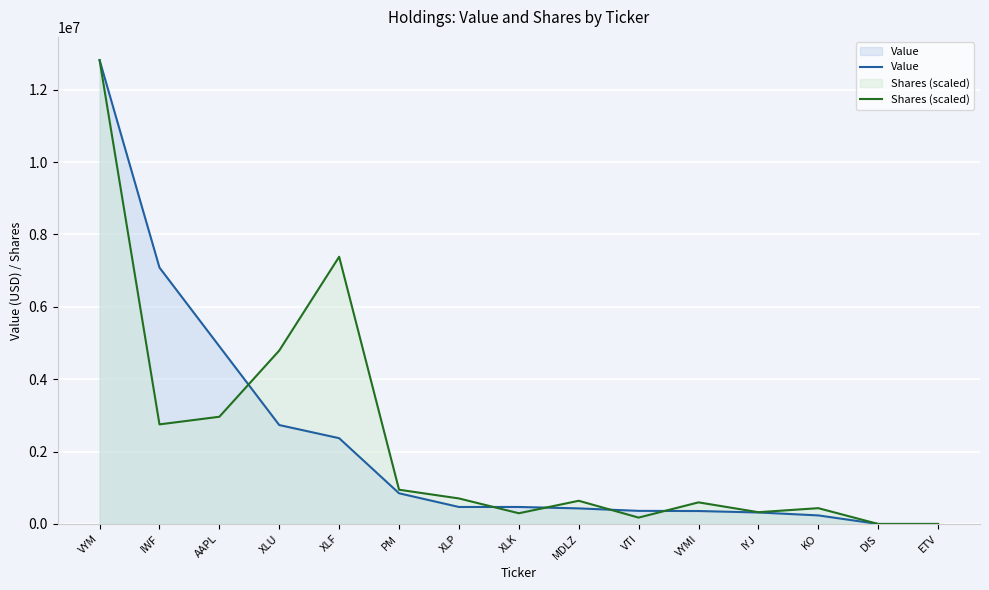

Reading left to right, list all the values displayed in this chart.

Value: VYM=12817951.0	IWF=7084624.0	AAPL=4908699.0	XLU=2733488.0	XLF=2370458.0	PM=847944.0	XLP=469696.0	XLK=469964.0	MDLZ=430434.0	VTI=362025.0	VYMI=357652.0	IYJ=317674.0	KO=236627.0	DIS=0.0	ETV=0.0
Shares (scaled): VYM=12817951.0	IWF=2751921.4	AAPL=2962280.4	XLU=4792486.4	XLF=7383642.3	PM=946305.6	XLP=705260.6	XLK=296217.7	MDLZ=640789.1	VTI=176056.8	VYMI=597084.8	IYJ=325353.9	KO=436732.6	DIS=0.0	ETV=0.0